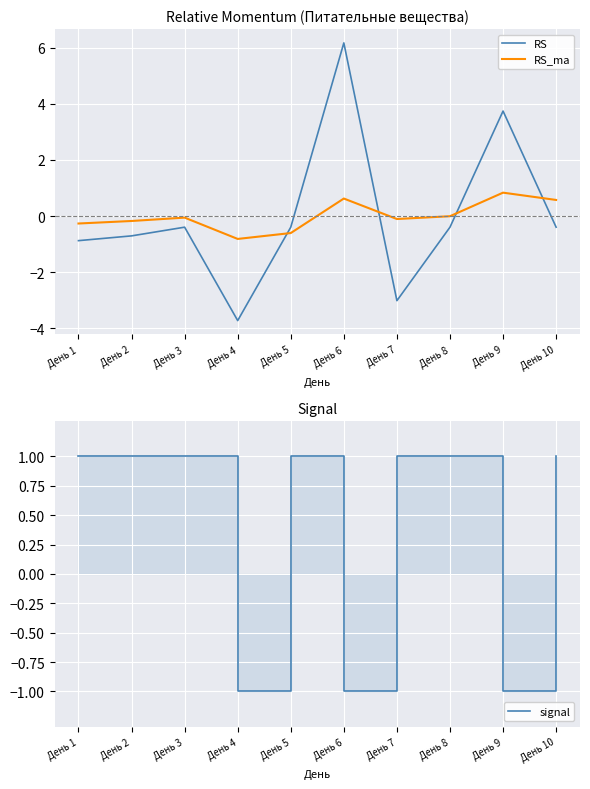

At which category does the chart reach its minimum across all series?

День 4